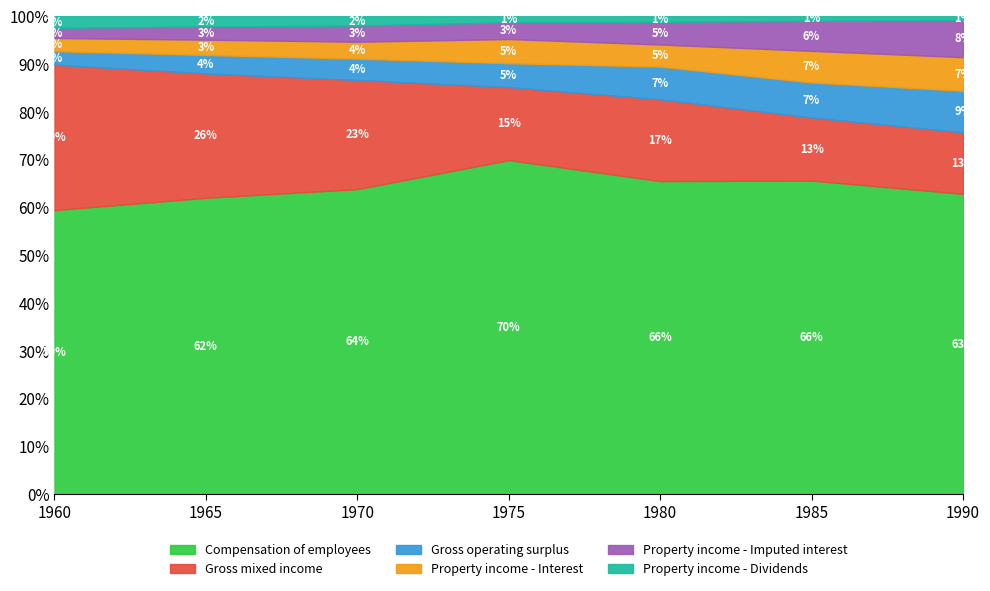

At which label is Compensation of employees closest to 64?

1970